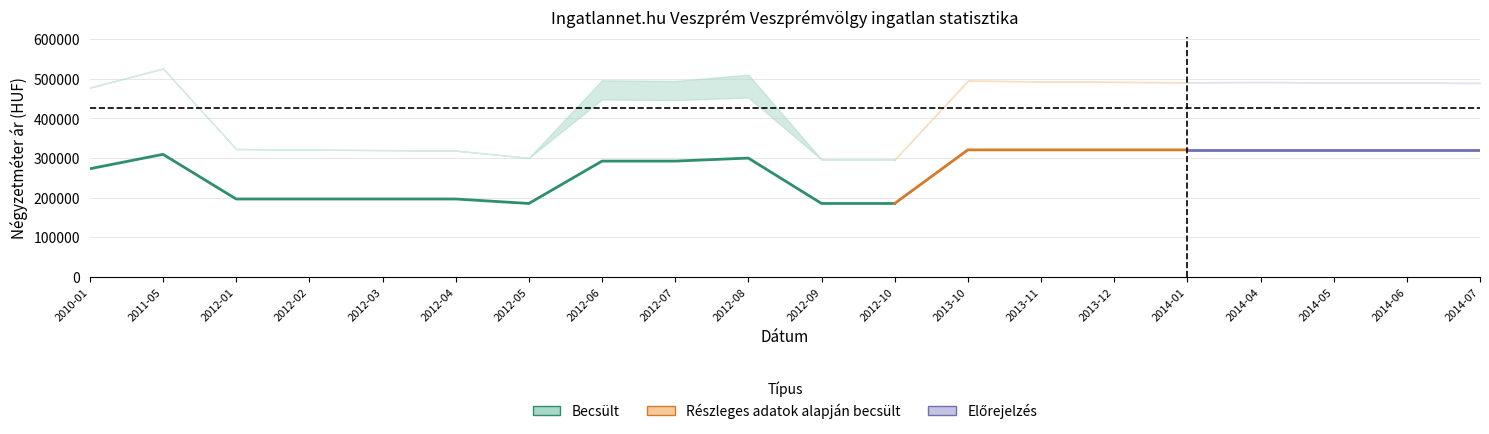

What is the maximum value for Átlagos négyzetméter ár?

320338